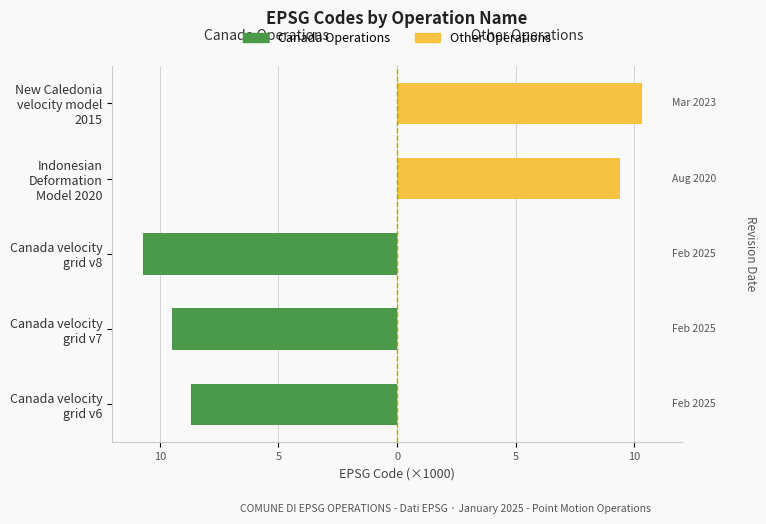

Is the value of Canada Operations at Canada velocity grid v8 greater than the value of Other Operations at New Caledonia velocity model 2015?

No